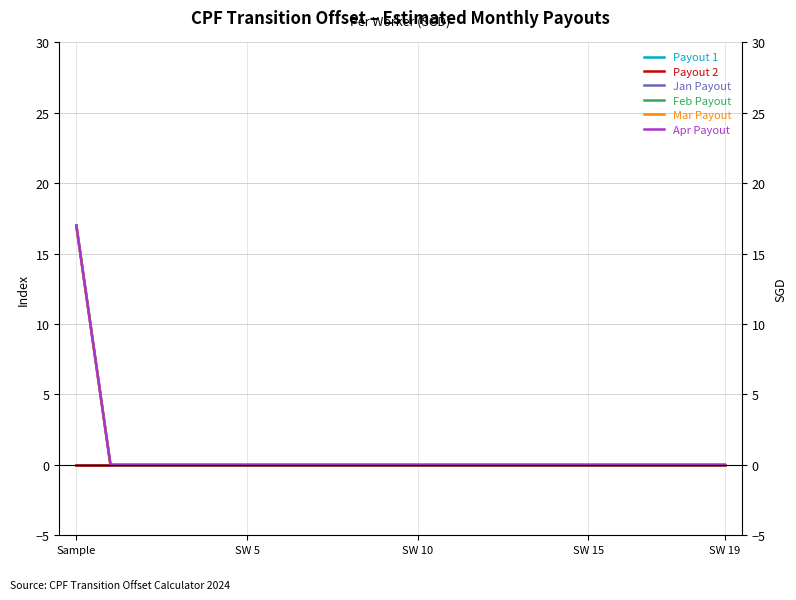

What position from the right is 11?

9